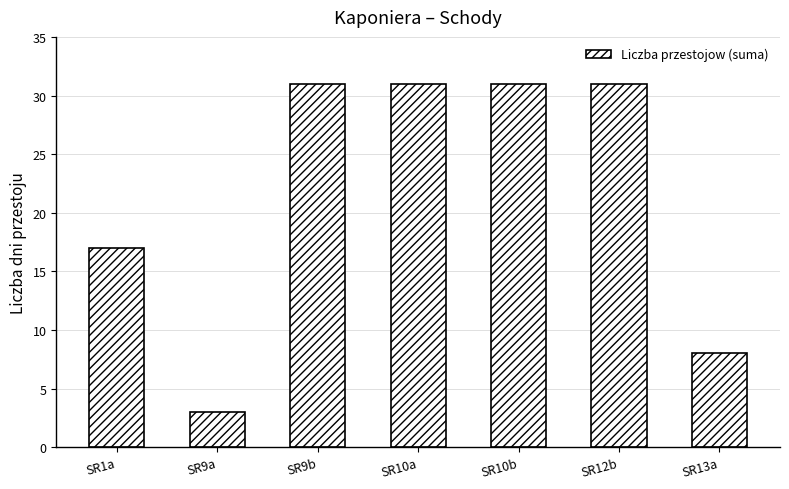

Approximately how many times larger is the value at SR9b compared to SR10b?

1.0